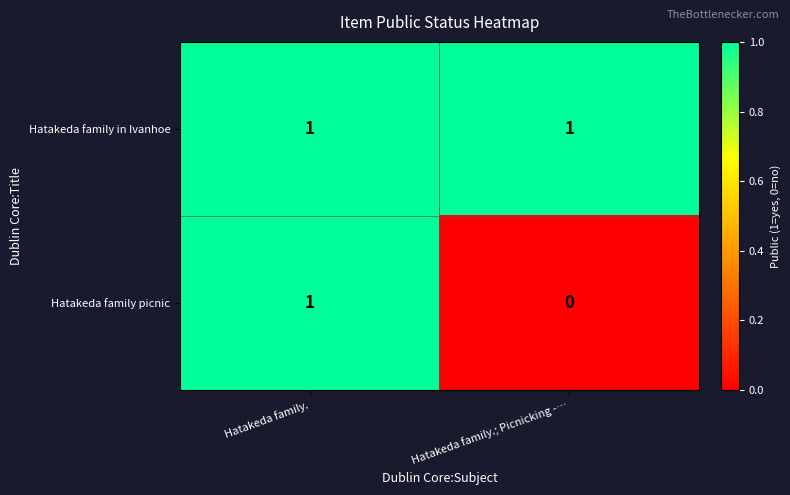

At which label does Hatakeda family picnic reach its minimum?

Hatakeda family.; Picnicking -…